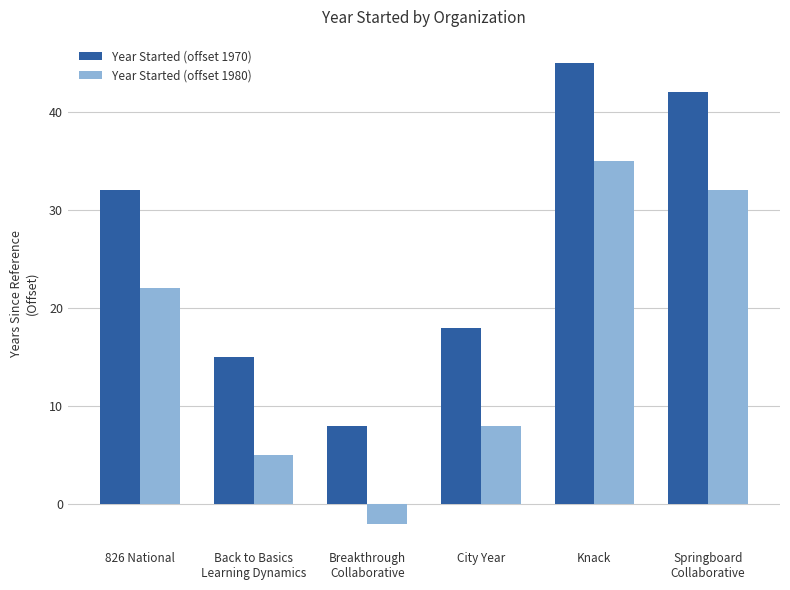

Rank the categories by Year Started (offset 1970) value from highest to lowest.

Knack, Springboard
Collaborative, 826 National, City Year, Back to Basics
Learning Dynamics, Breakthrough
Collaborative